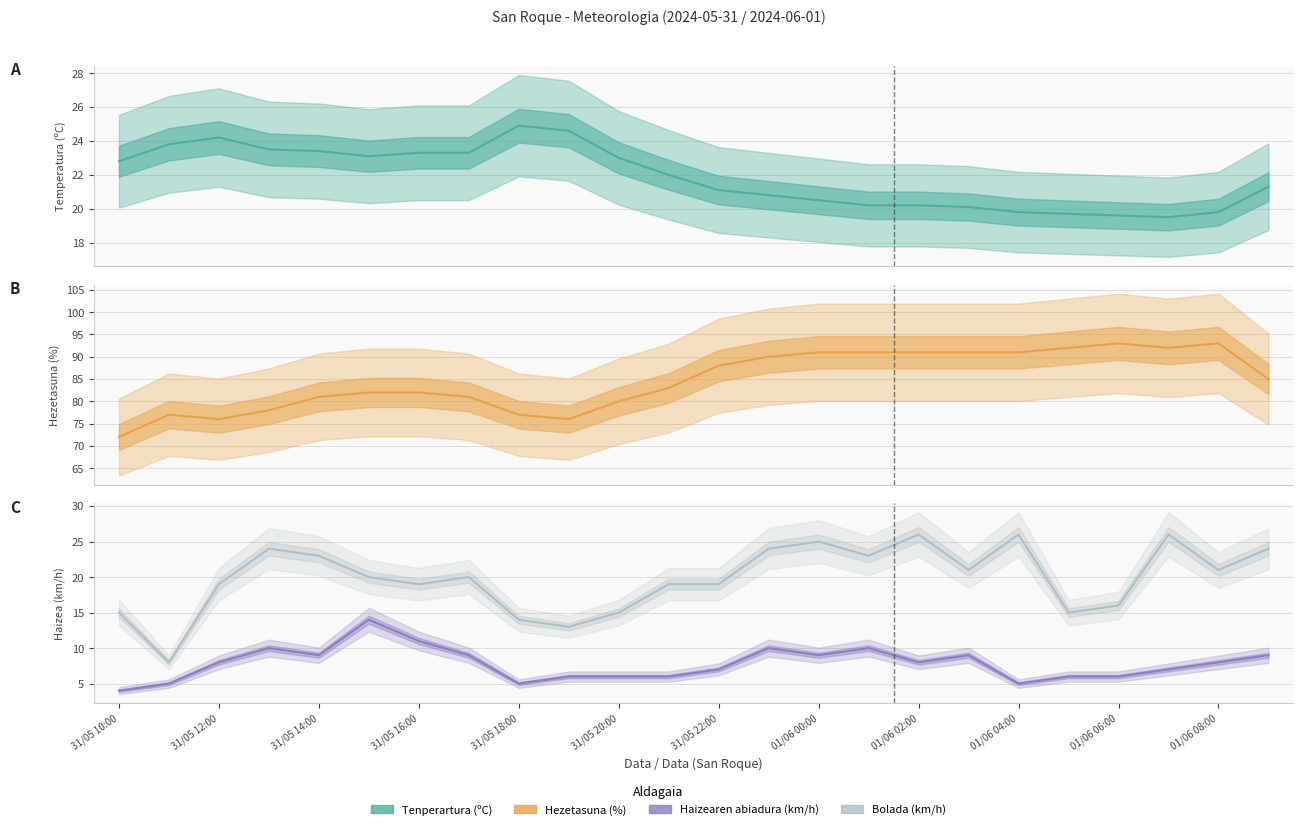

Is the value of Bolada (km/h) at 31/05 16:00 greater than the value of Tenperartura (ºC) at 01/06 06:00?

Yes